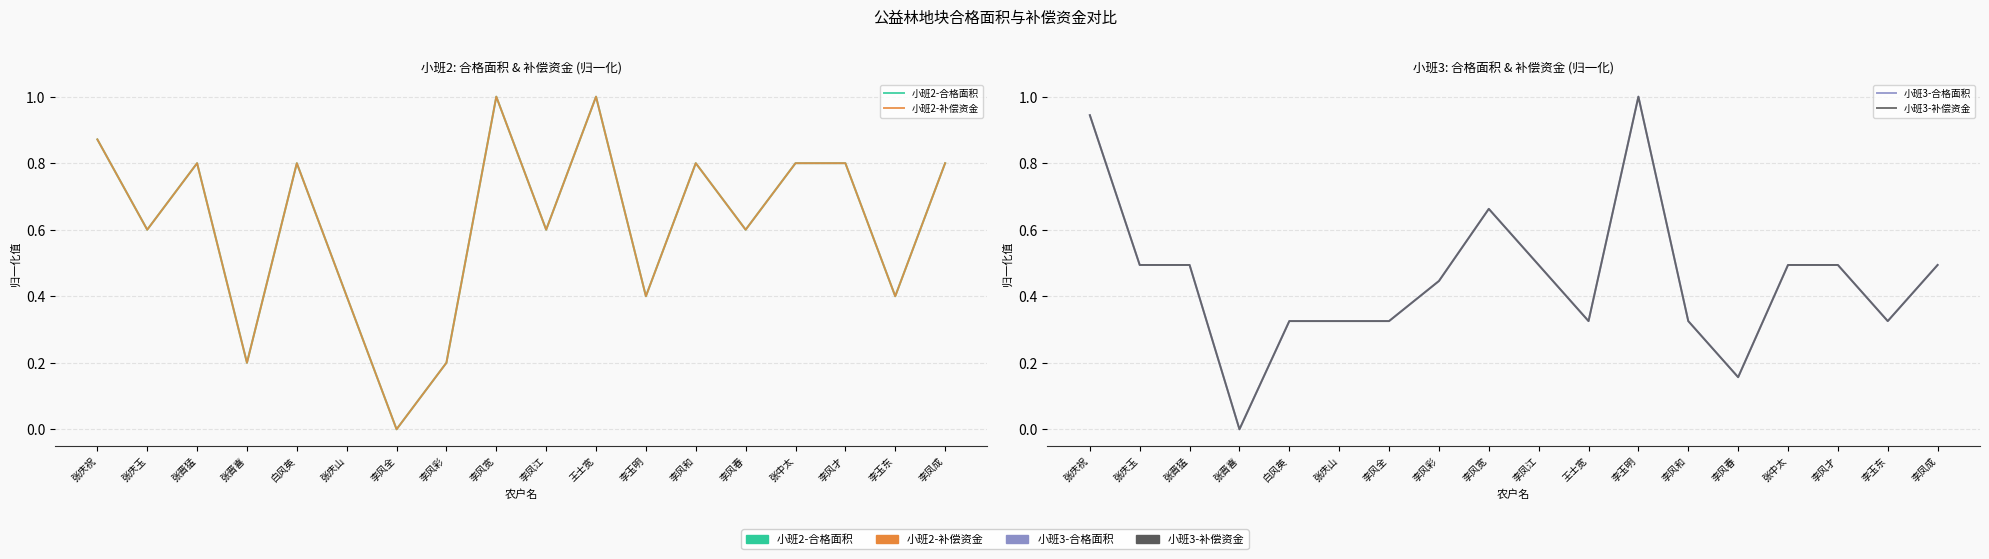

What is the difference between the highest and lowest values at 李风全?

0.3